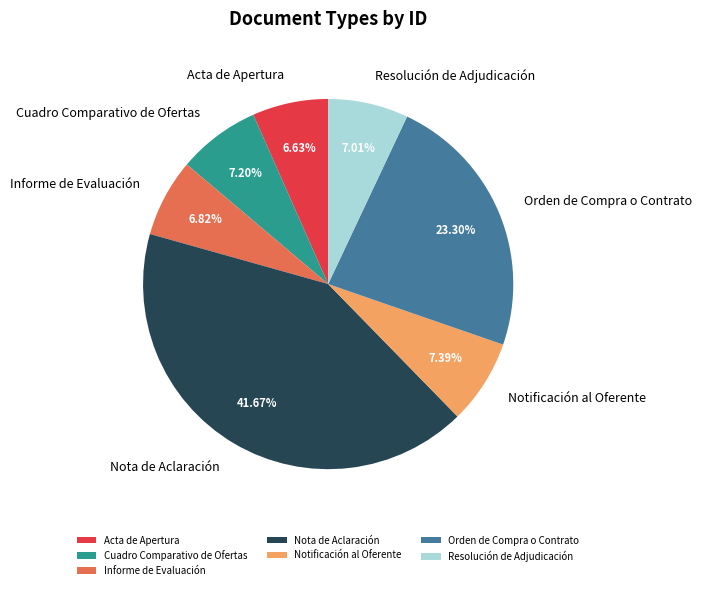

What percentage is the Informe de Evaluación slice, to the nearest percent?

7%